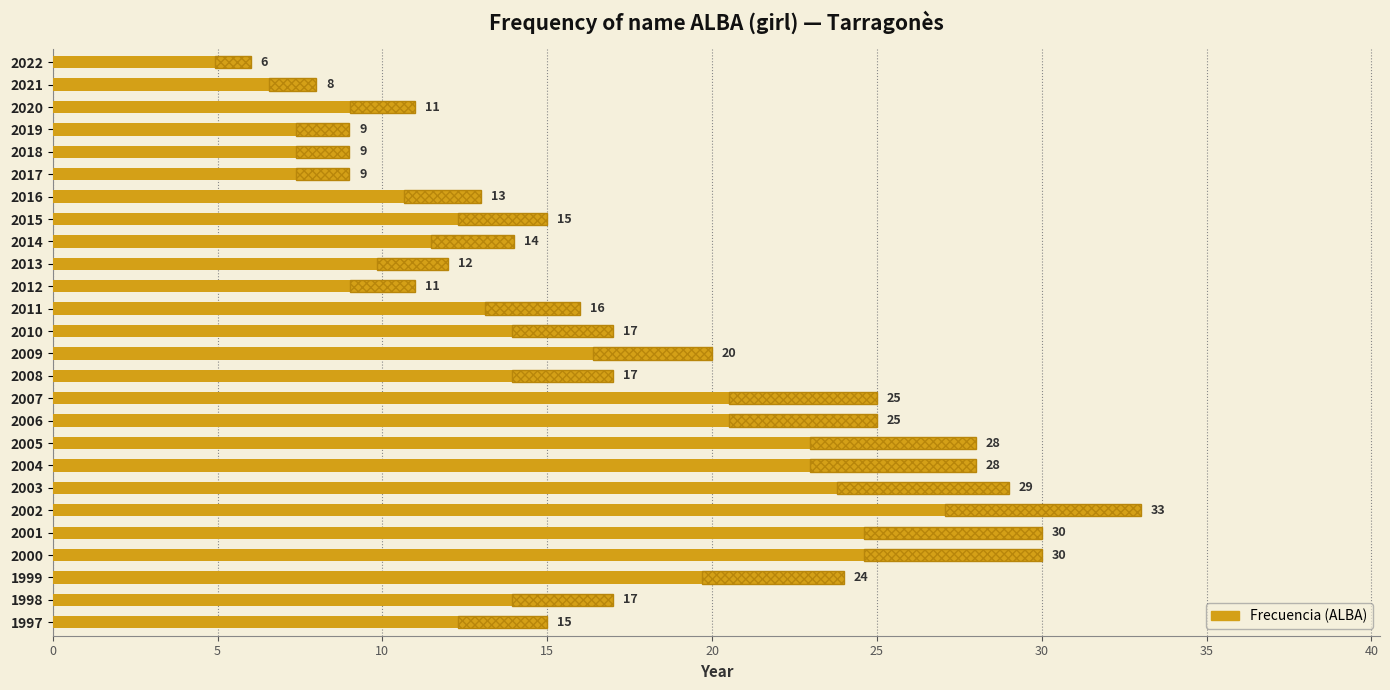

Is it true that the value at 2012 is 5?

False